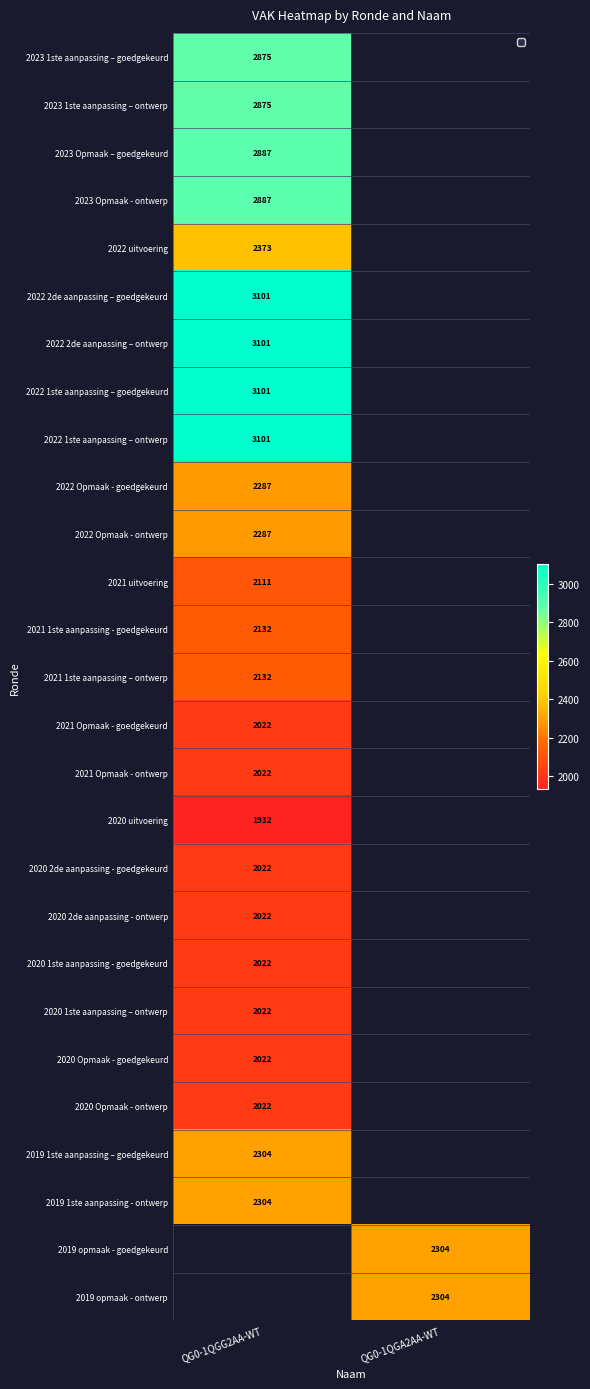

Is it true that 2020 2de aanpassing - goedgekeurd equals 710 at QG0-1QGG2AA-WT?

False